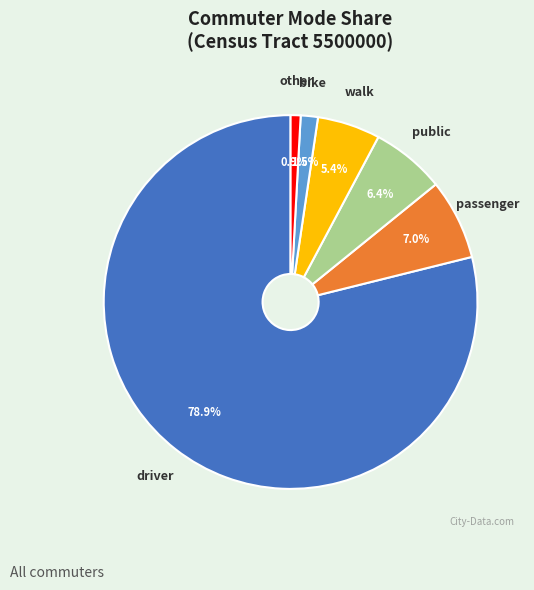

Count the number of slices in the pie.

6